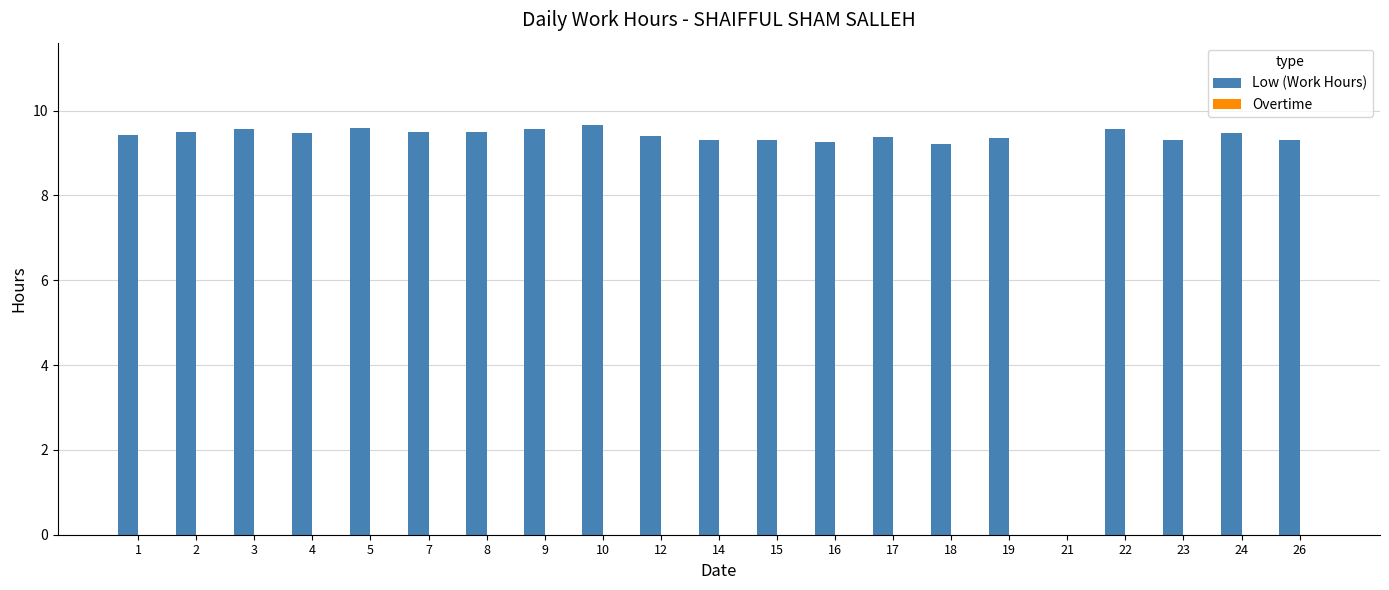

Which has a higher value, 9 or 14?

9